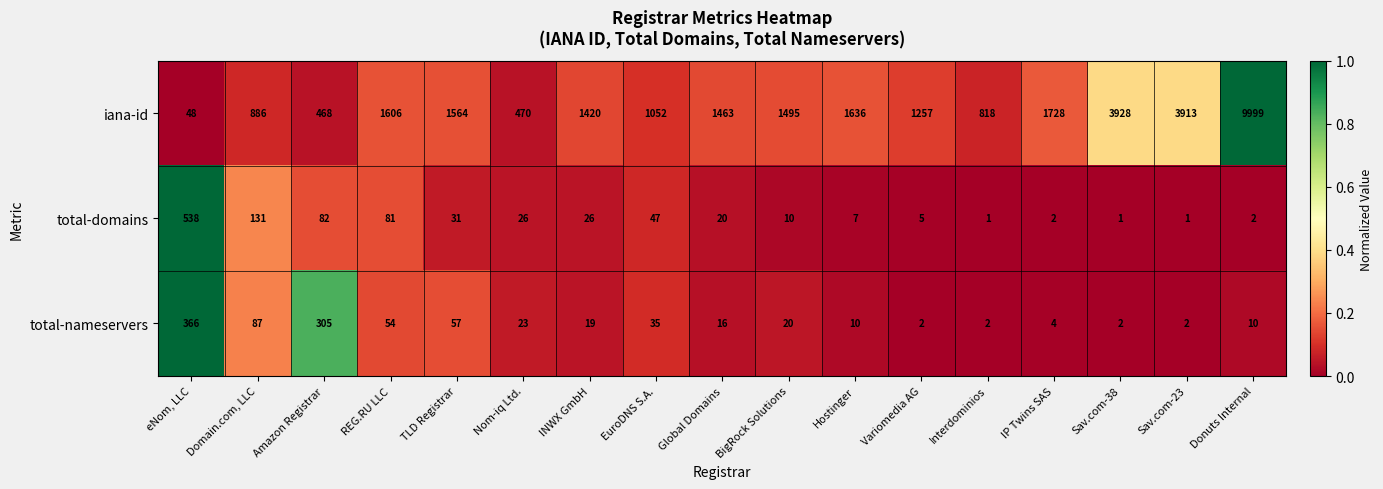

Read the iana-id value at INWX GmbH.

1420